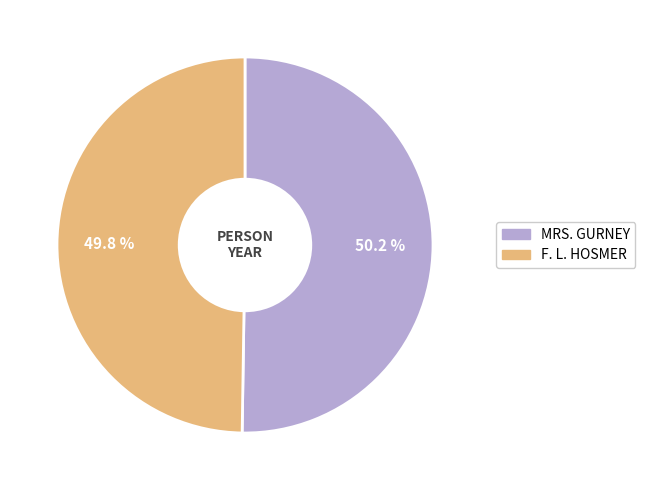

Is there any slice that represents more than half of the pie?

Yes